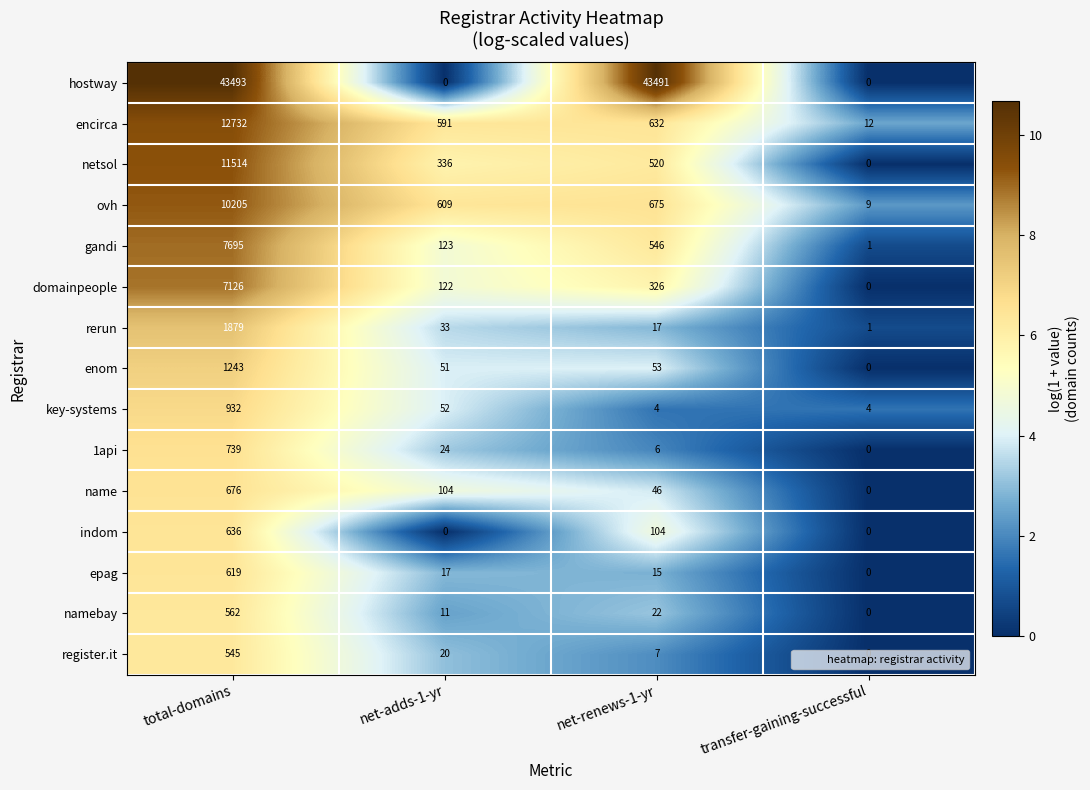

Which category has the highest value across all series?

total-domains